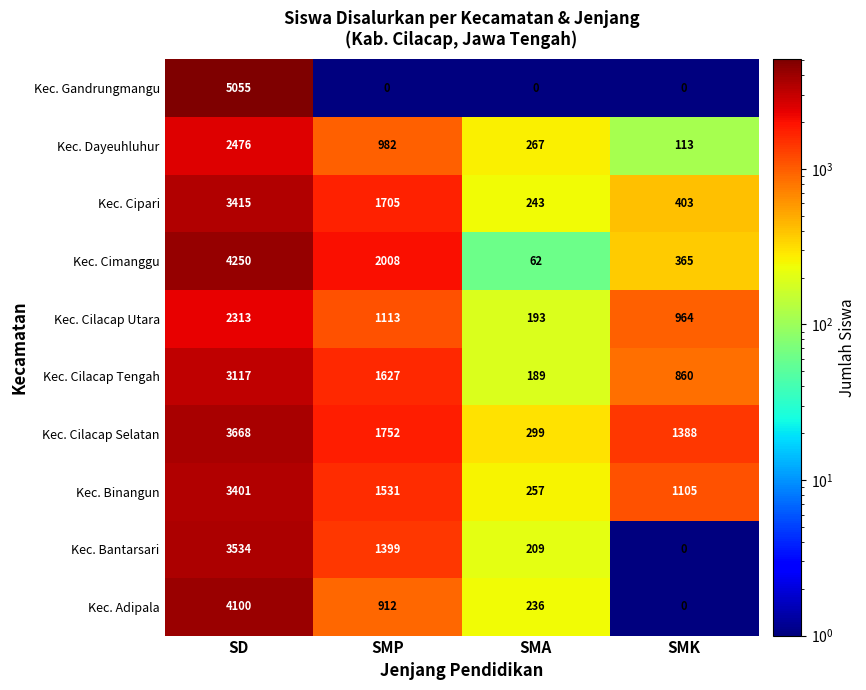

What is the total value across all series at SMK?

5198